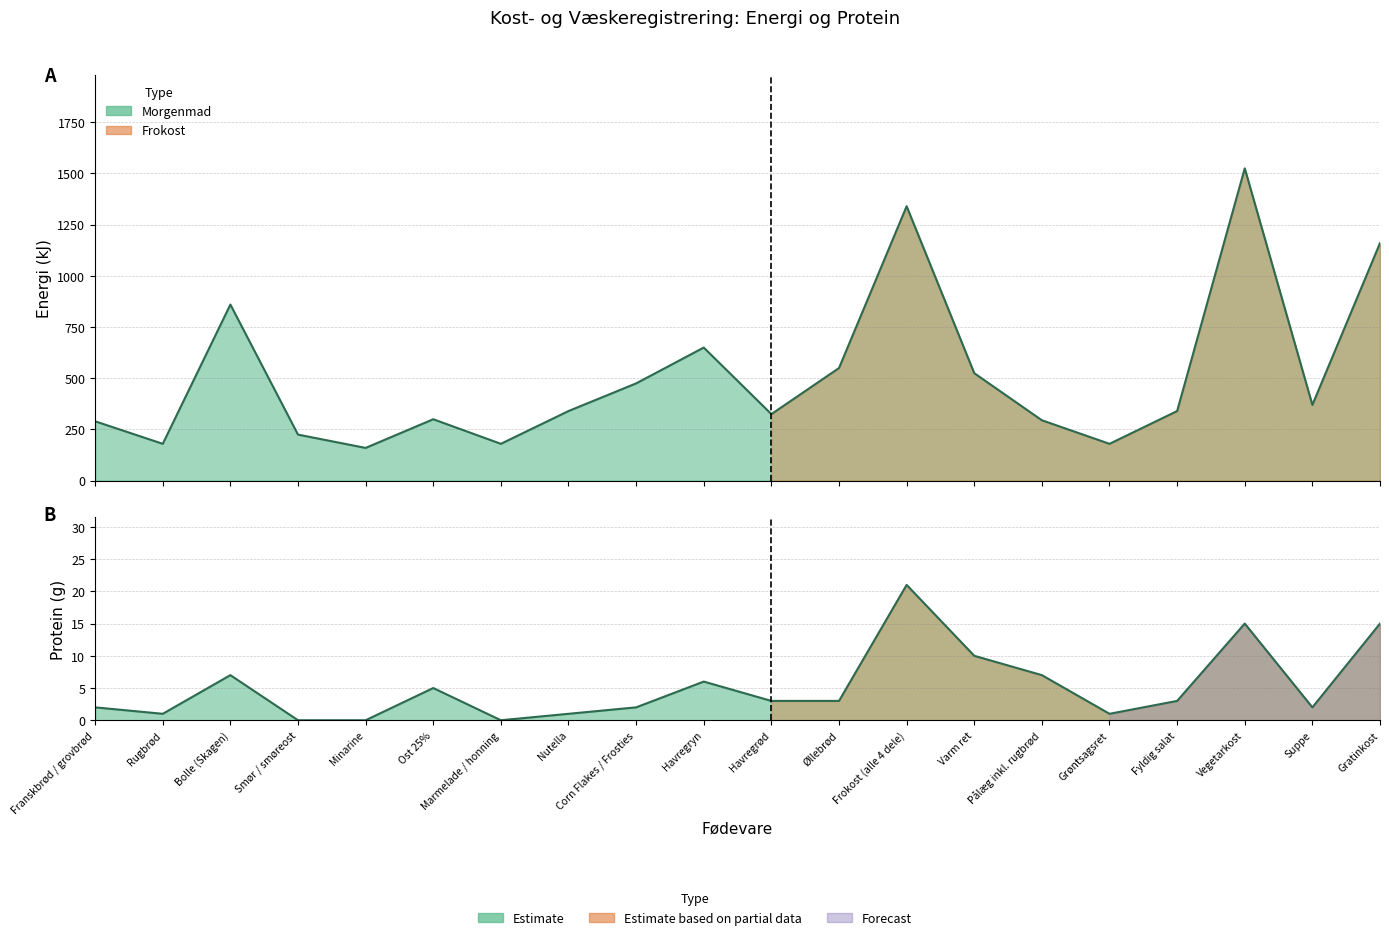

What is the difference between the Energi (kJ) values at Rugbrød and Frokost (alle 4 dele)?

1160